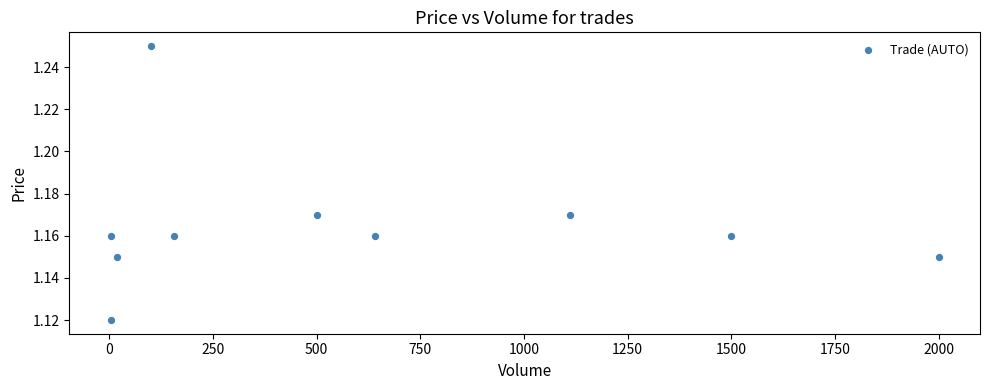

What is the range of X values (max minus min)?

1996.0